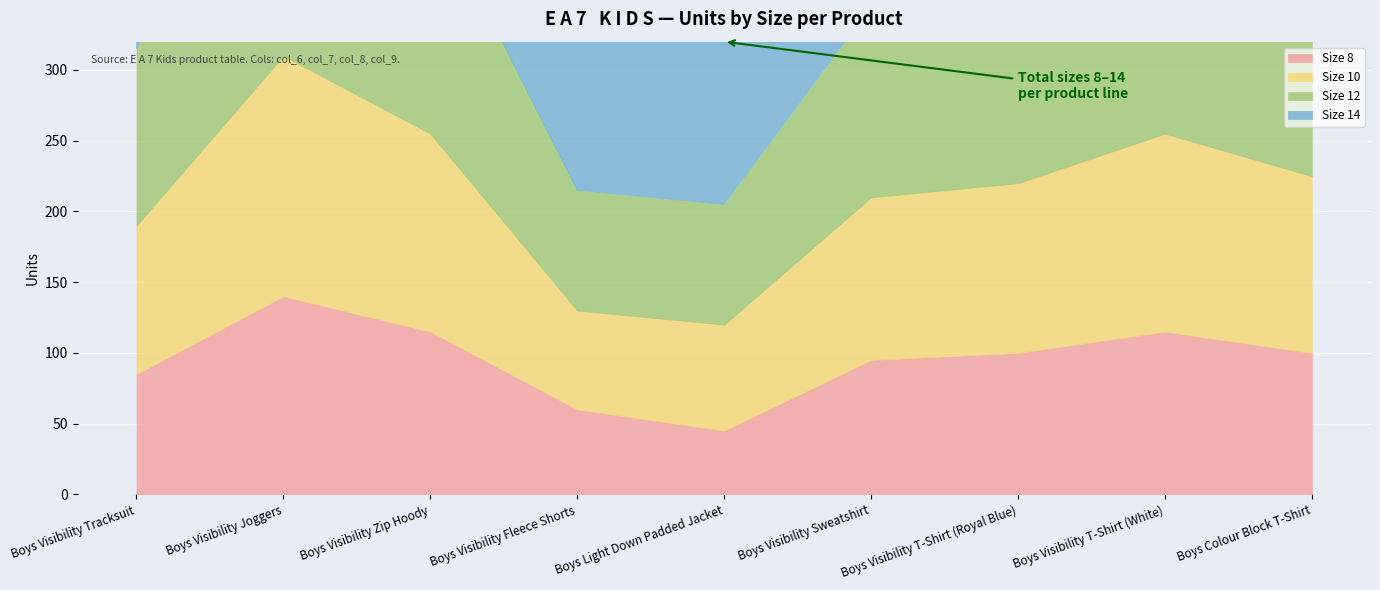

How many lines are shown in the chart?

4